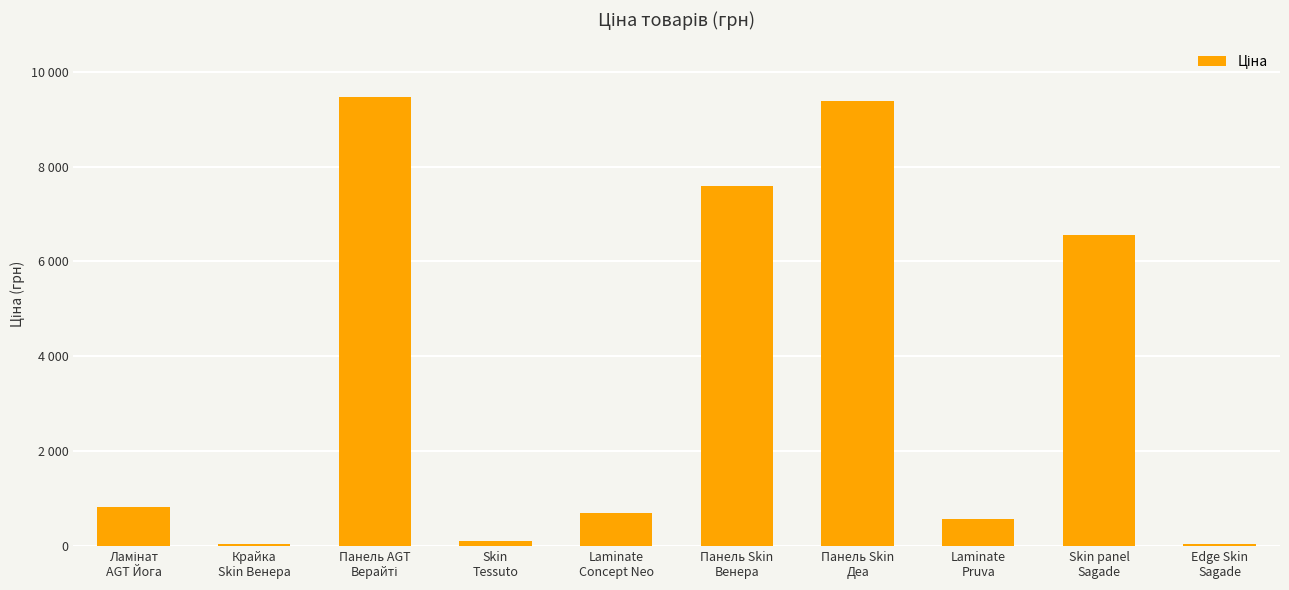

Is it true that the value at Панель Skin
Деа is 9384.0?

True